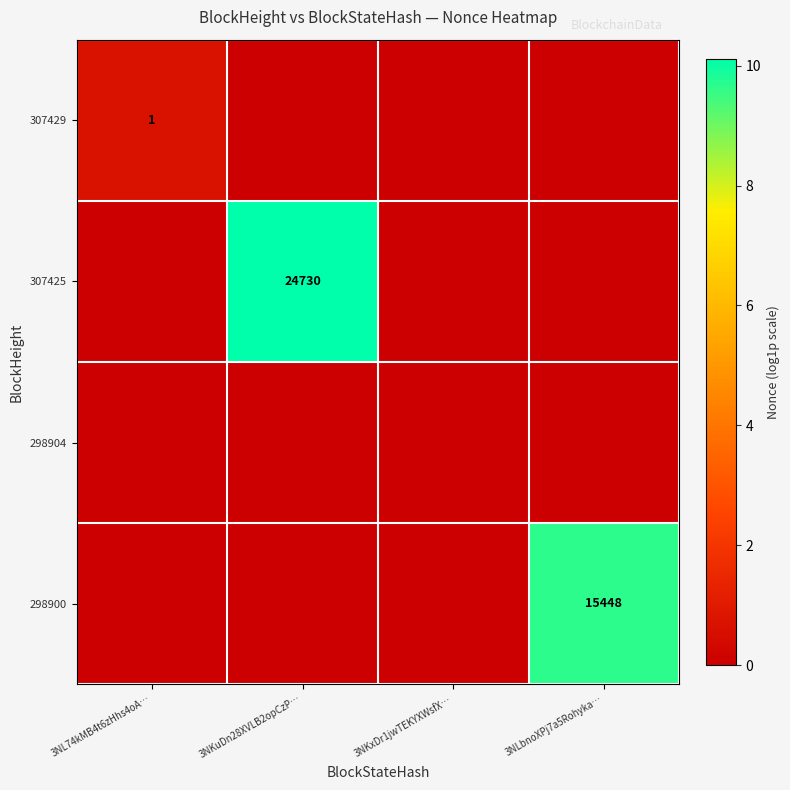

Count the number of categories in the chart.

4